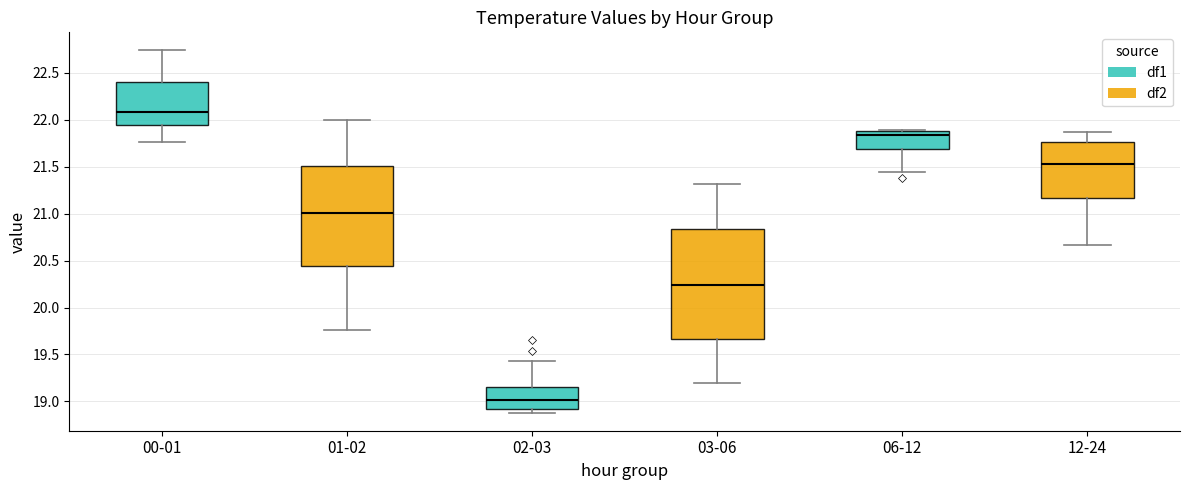

Which box has the lowest median line?

02-03